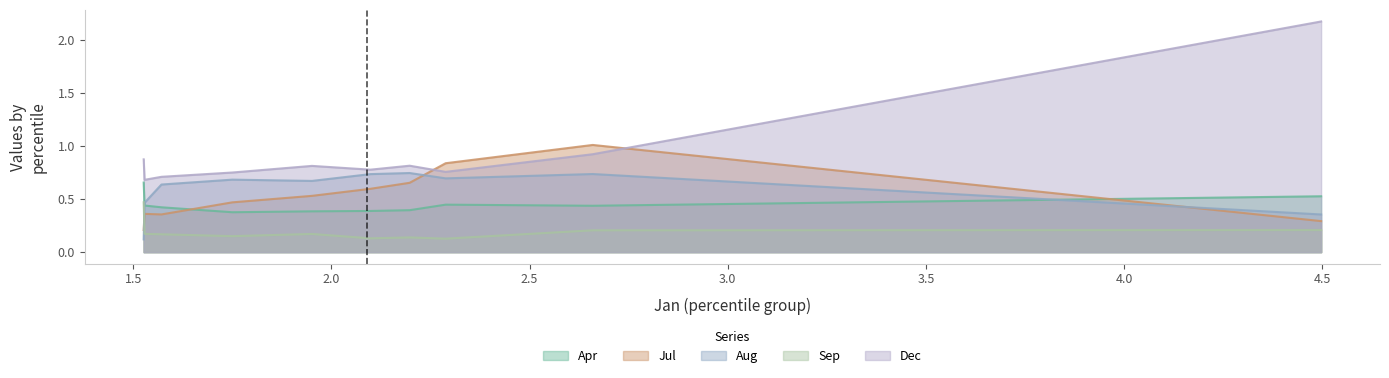

List the labels in order of Aug value, smallest first.

pct95, pct05, pct85, pct75, pct55, pct65, pct25, pct45, pct15, pct35